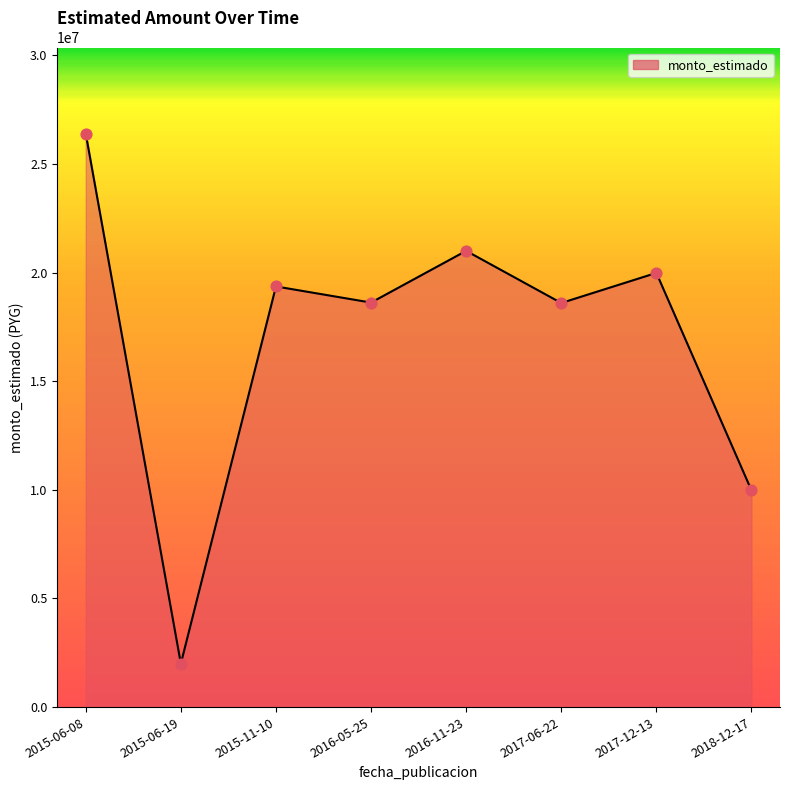

Between 2016-11-23 and 2015-06-08, which is larger?

2015-06-08